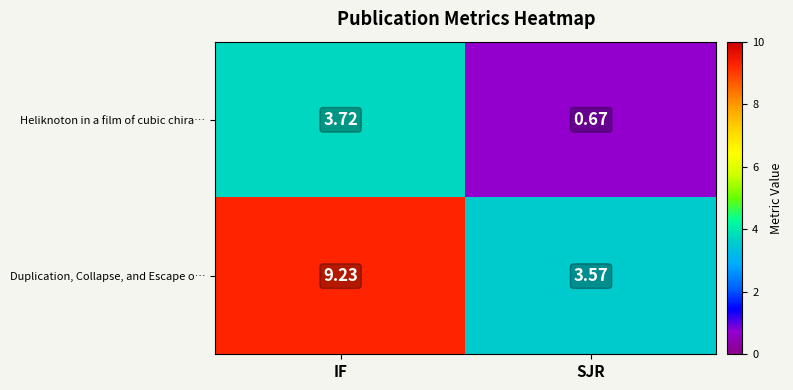

Rank the series by their maximum value, from lowest to highest.

Heliknoton in a film of cubic chira…, Duplication, Collapse, and Escape o…